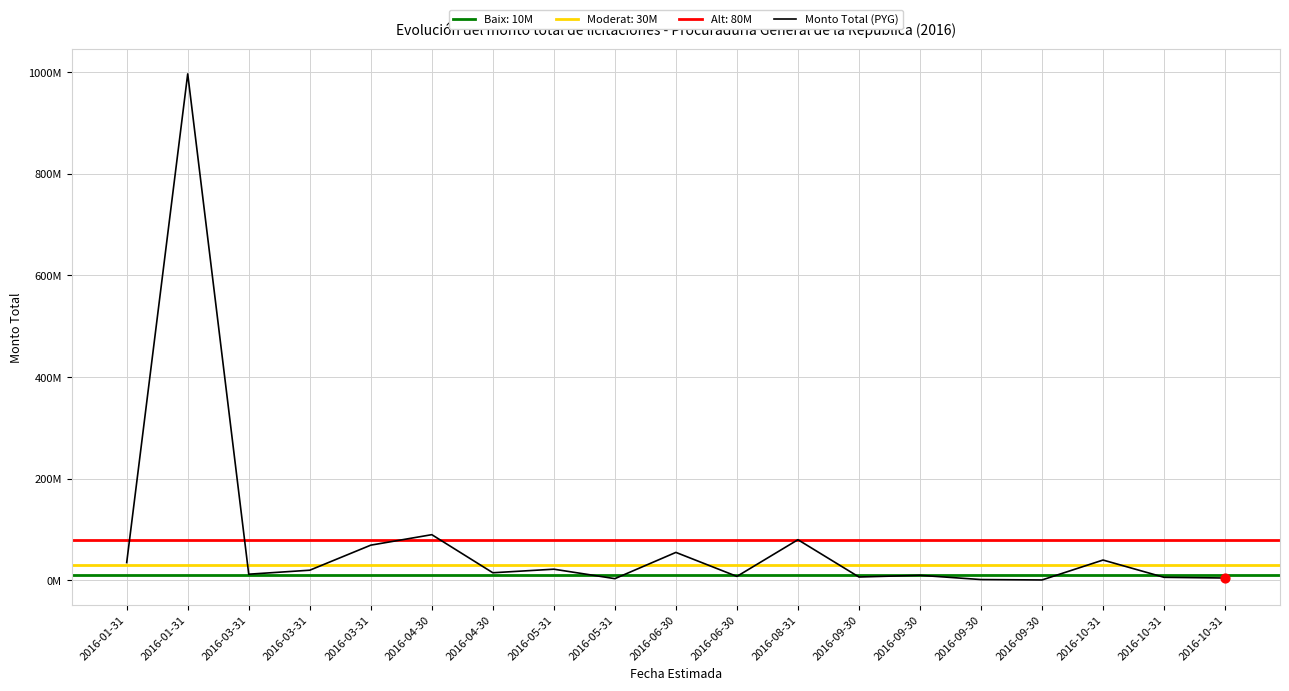

What is the change in value from 2016-03-31 to 2016-10-31?

-6144000